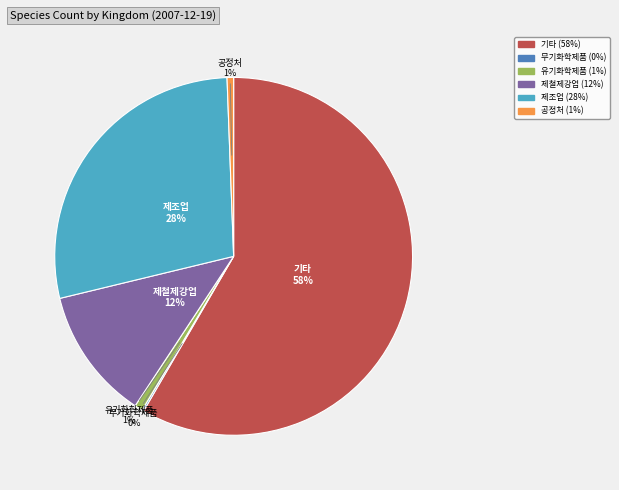

To the nearest percent, what is the difference between the largest and smallest slice percentages?

58%